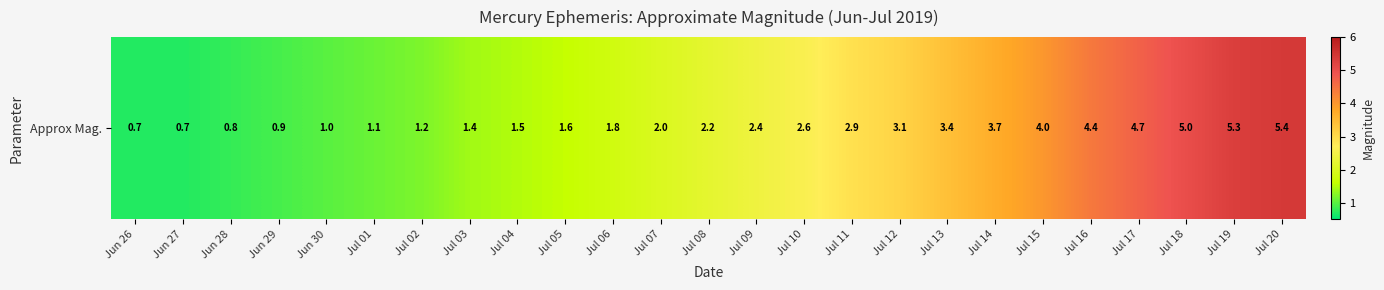

What is the sum of all values?

63.8